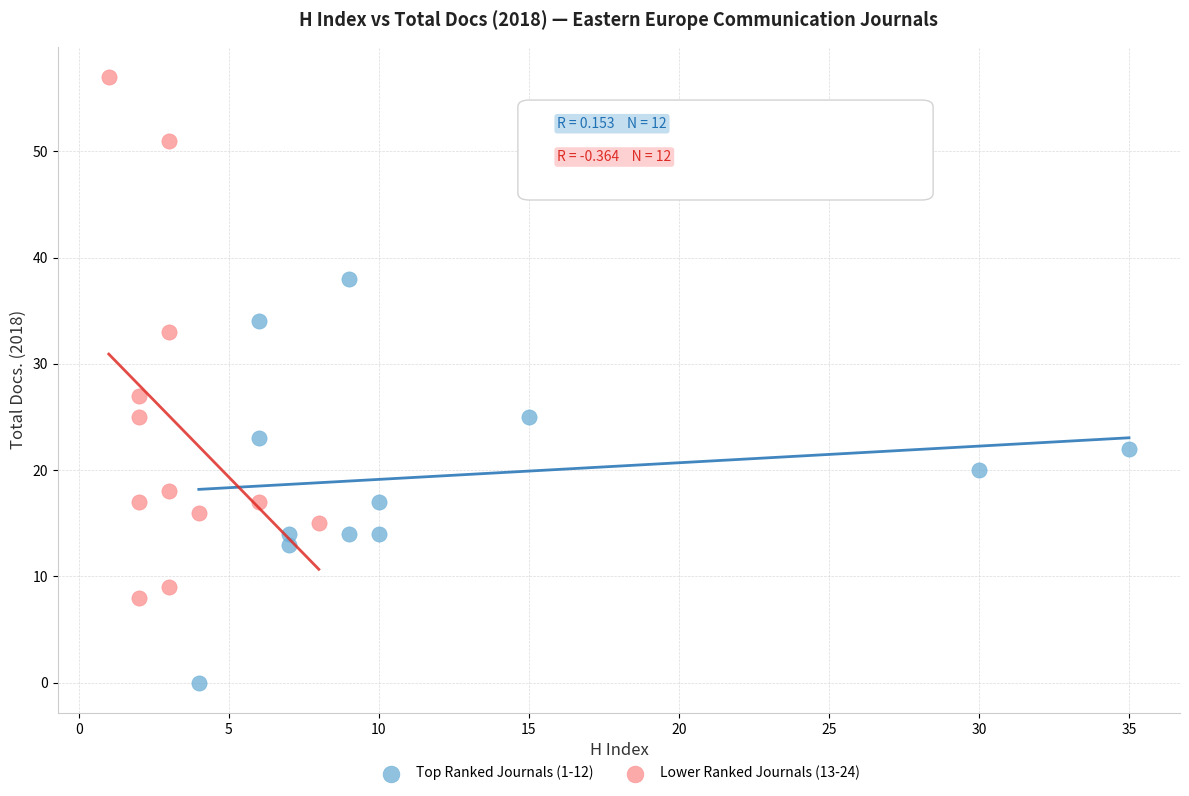

Which series reaches the maximum Y coordinate?

Lower Ranked Journals (13-24)